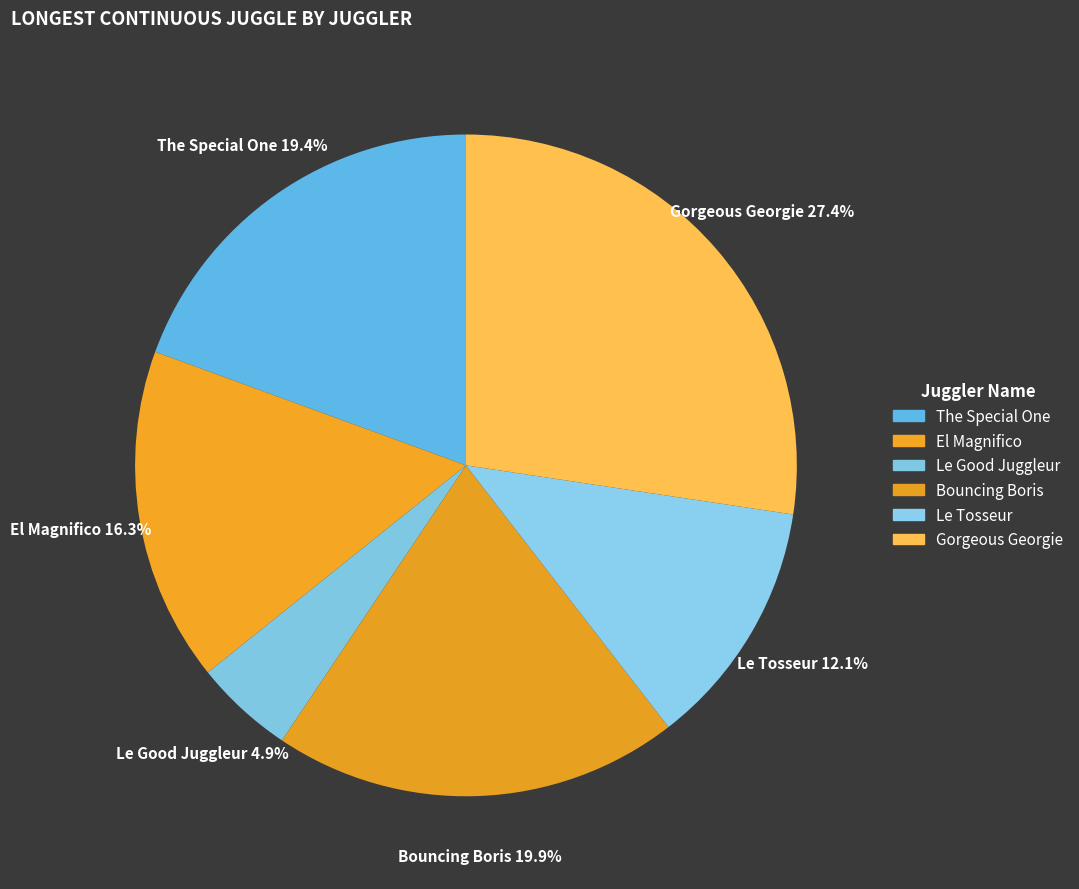

To the nearest percent, what is the average slice percentage?

17%